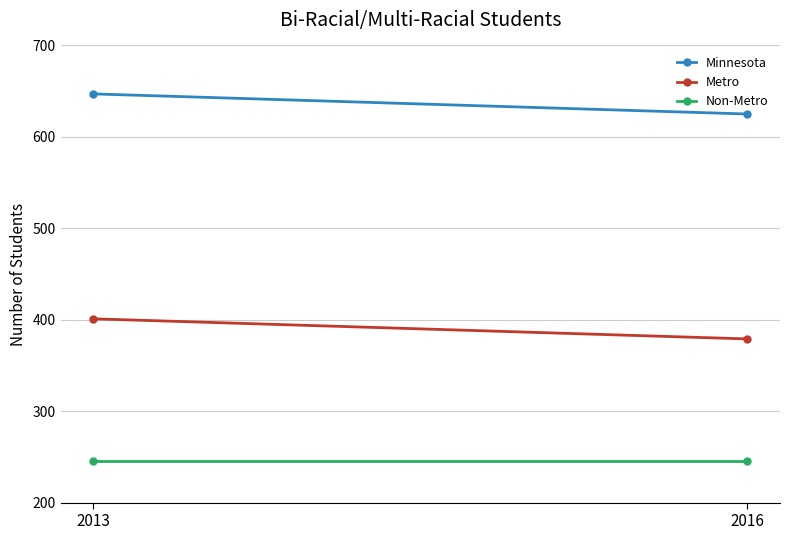

How many Metro values are between 379 and 401?

2